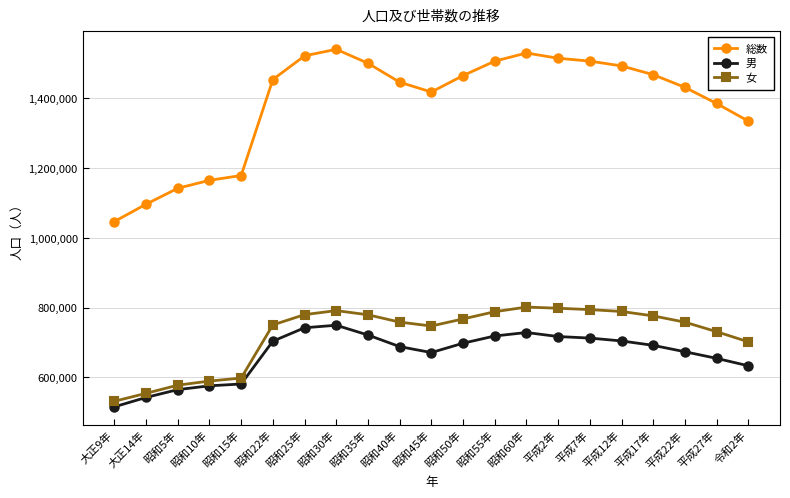

True or false: 女 and 総数 intersect in this chart.

False